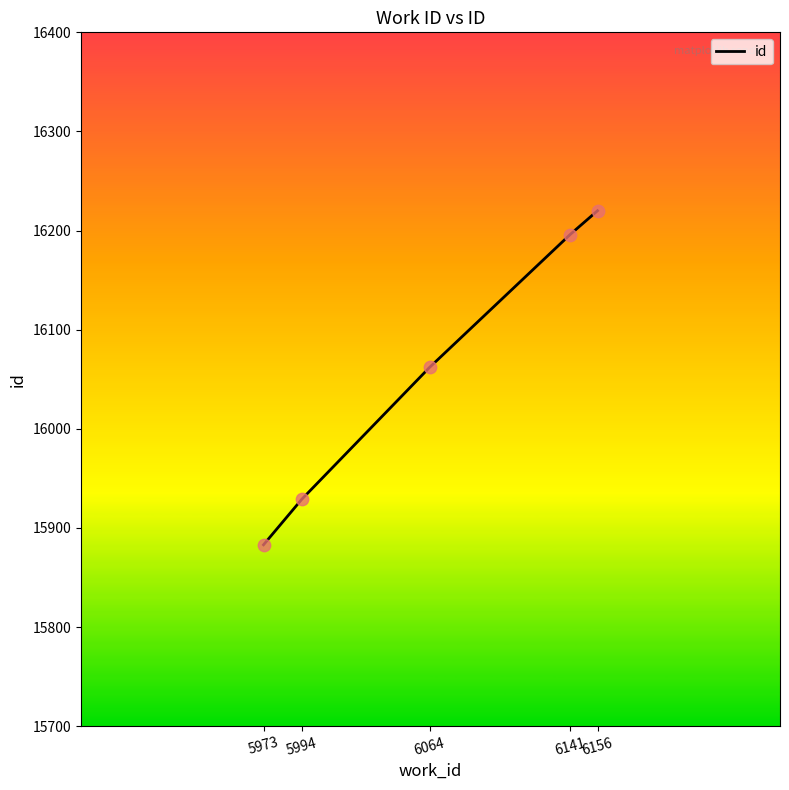

What is the change in value from 6064 to 6141?

+134